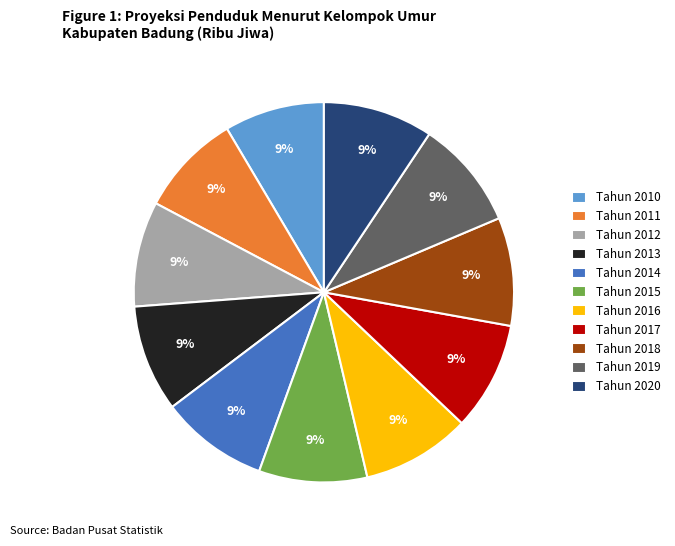

Is it true that Tahun 2019 is 9% of the pie?

True